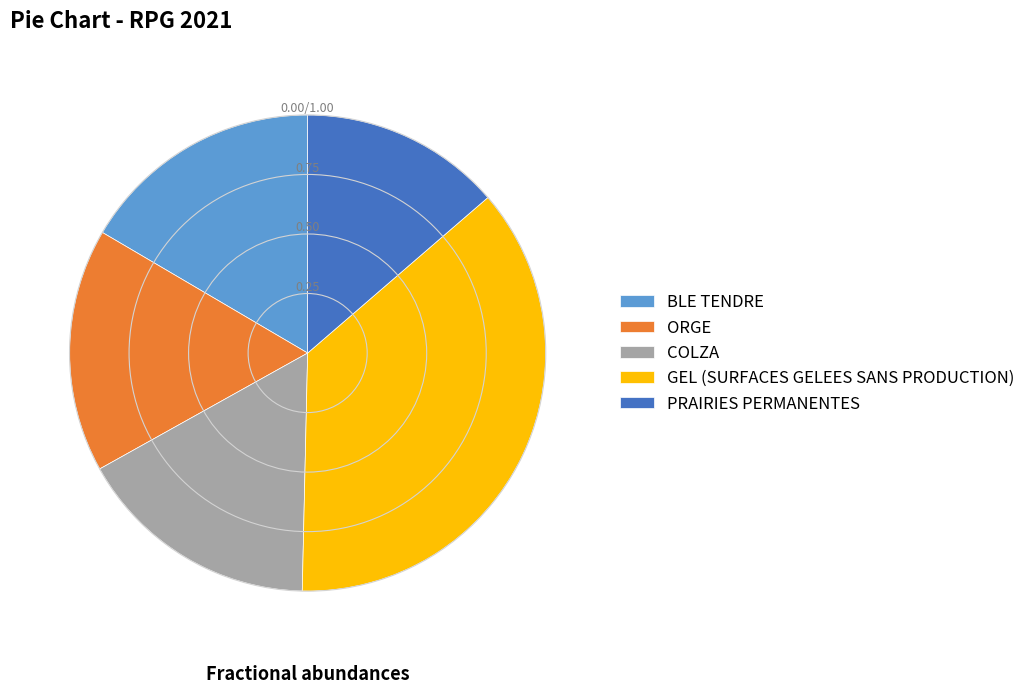

Which slice is the largest?

GEL (SURFACES GELEES SANS PRODUCTION)